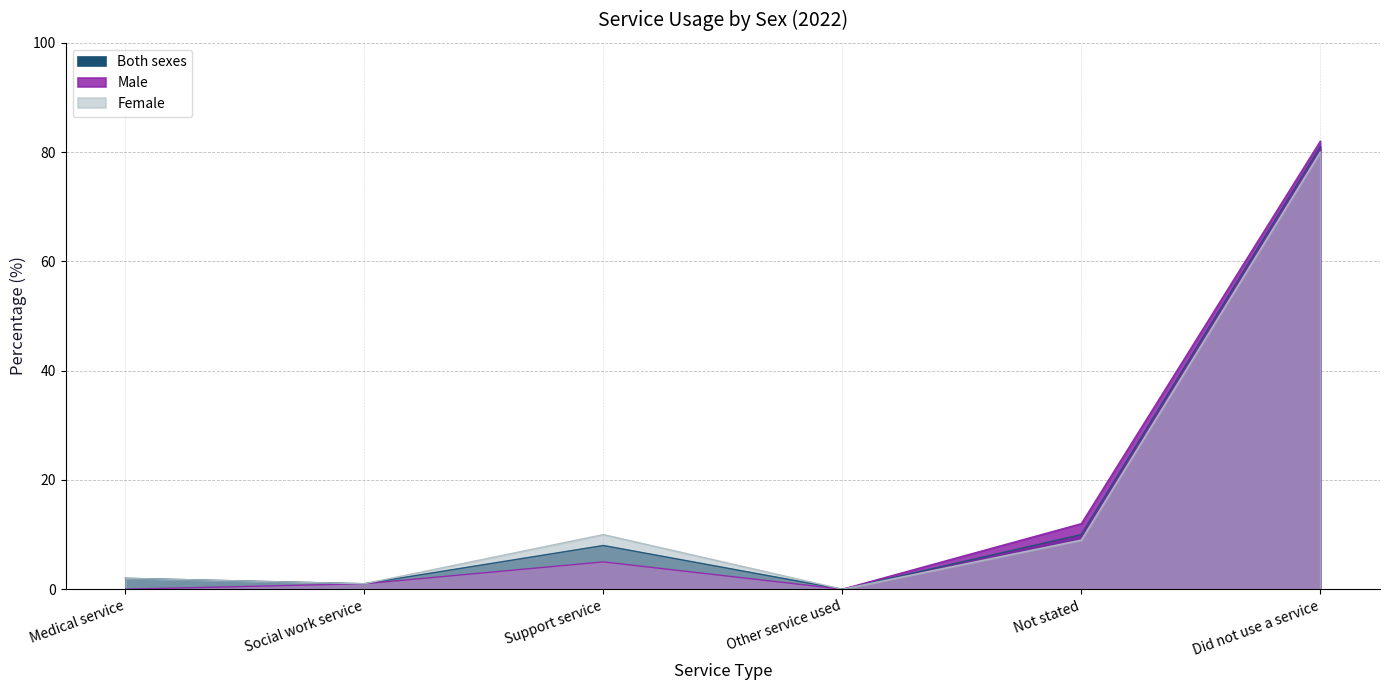

Which has a higher value, Not stated or Support service?

Not stated